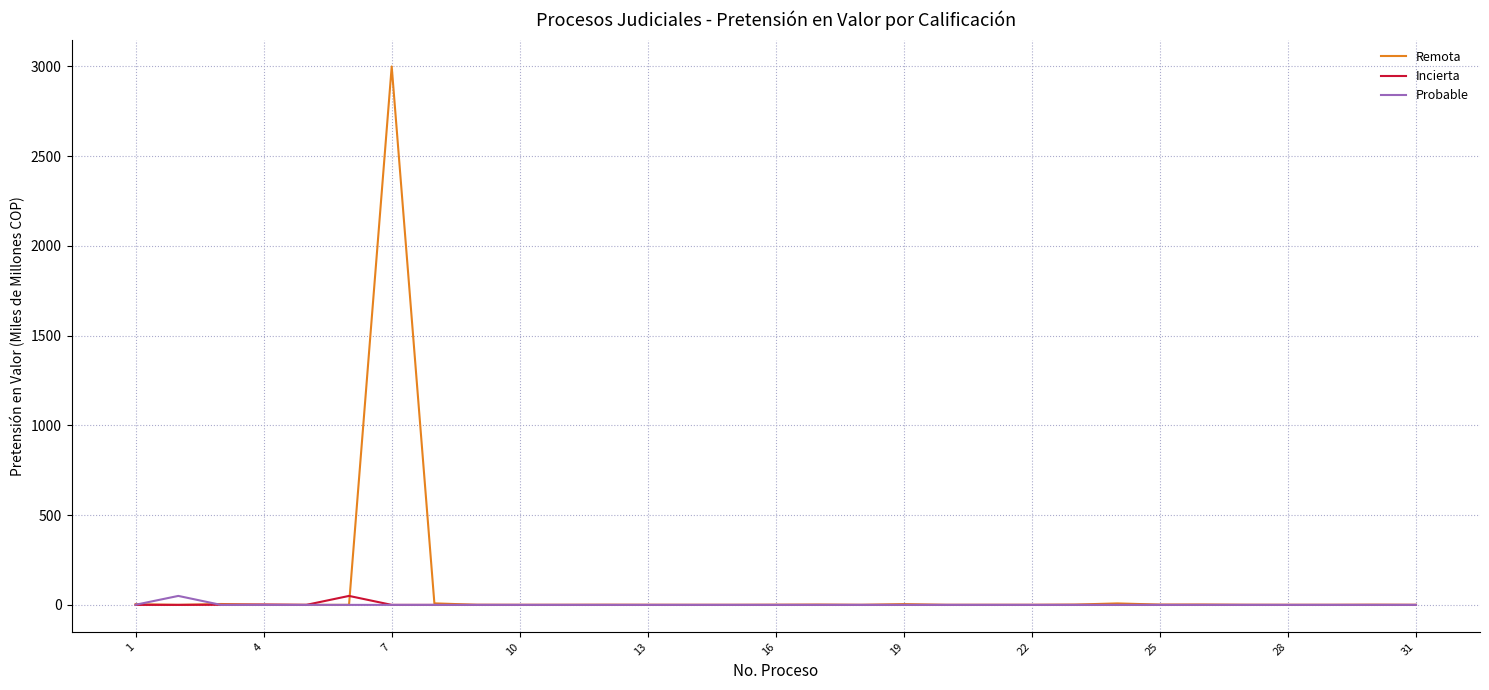

After their last crossing, which series has the higher values: Remota or Probable?

Remota